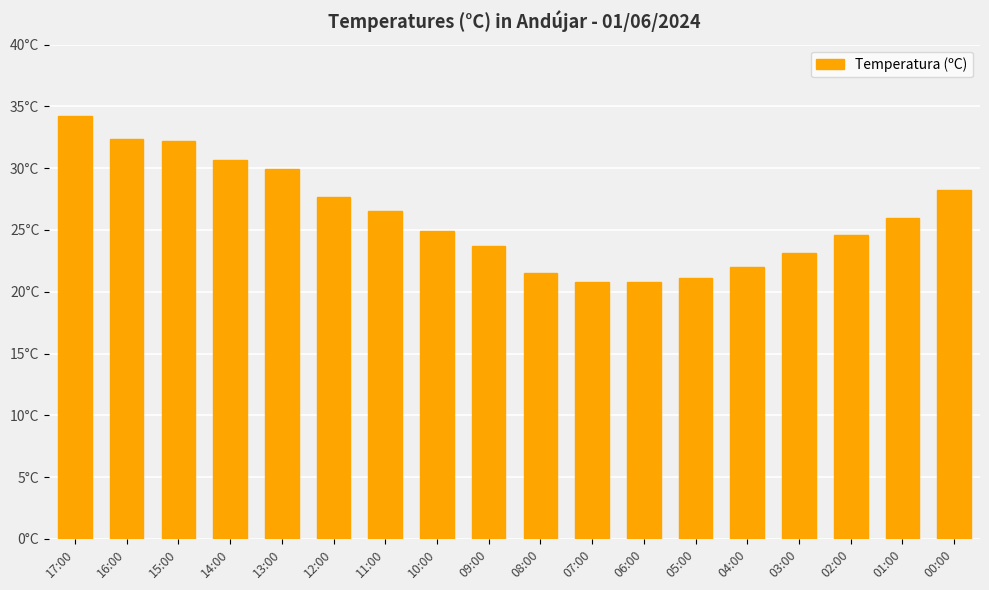

What is the difference between the values at 01:00 and 02:00?

1.4